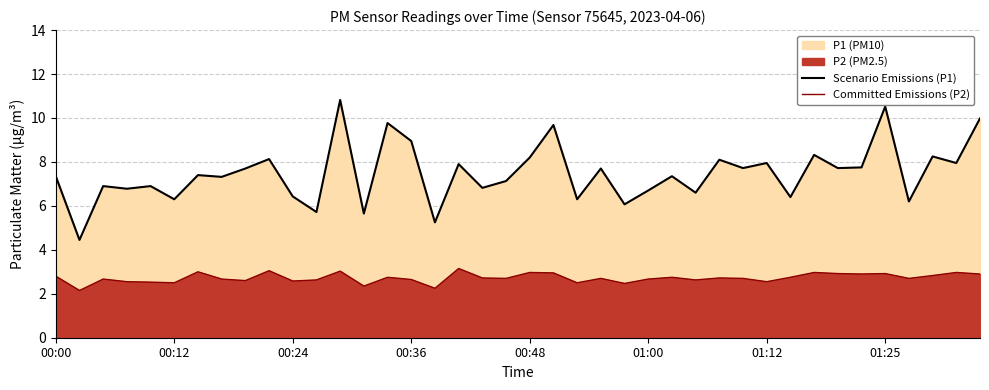

In Scenario Emissions (P1), how many points are lower than both neighbors (excluding endpoints)?

16